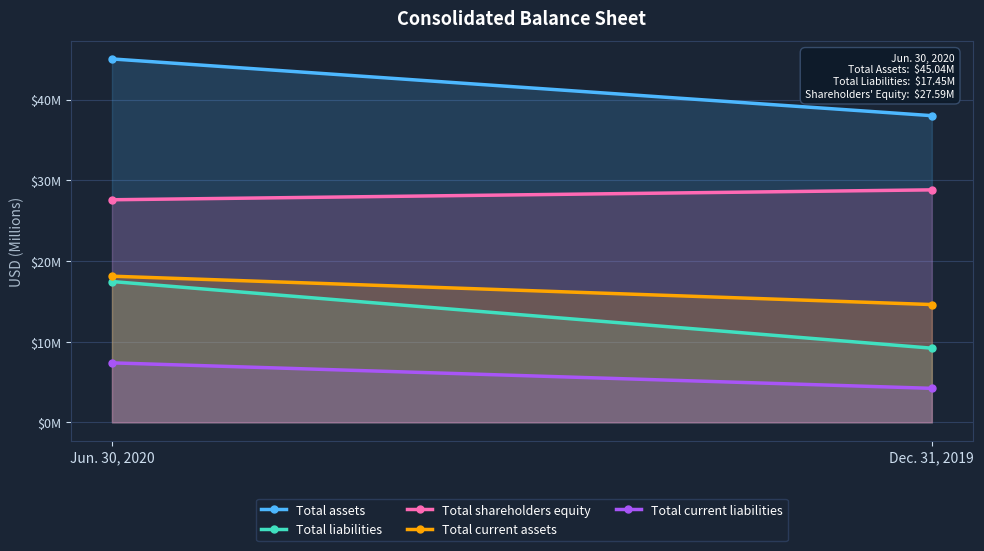

What is the label of the 1st point from the left?

Jun. 30, 2020